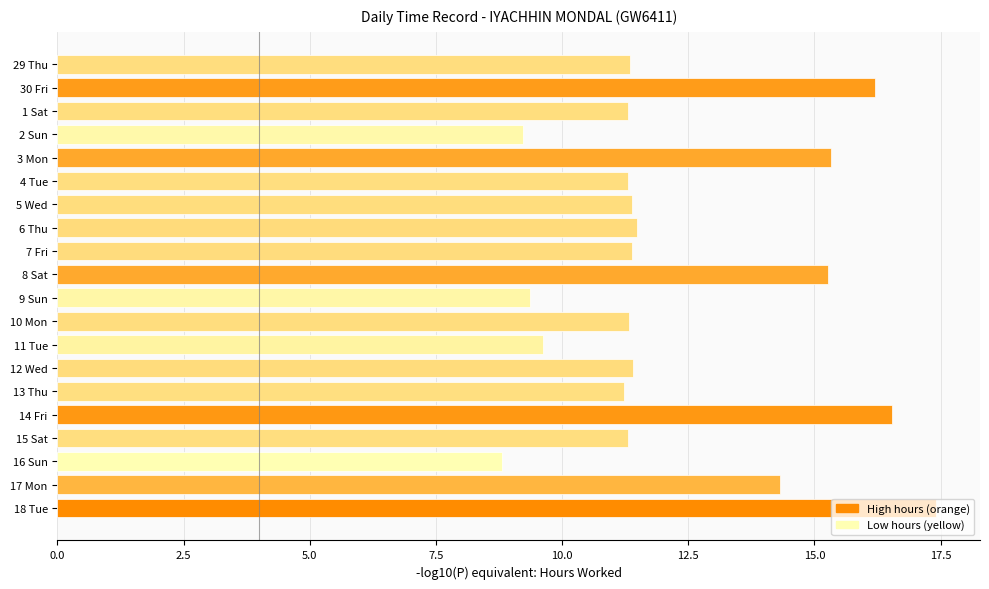

What is the value of the 19th bar from the top?

14.3